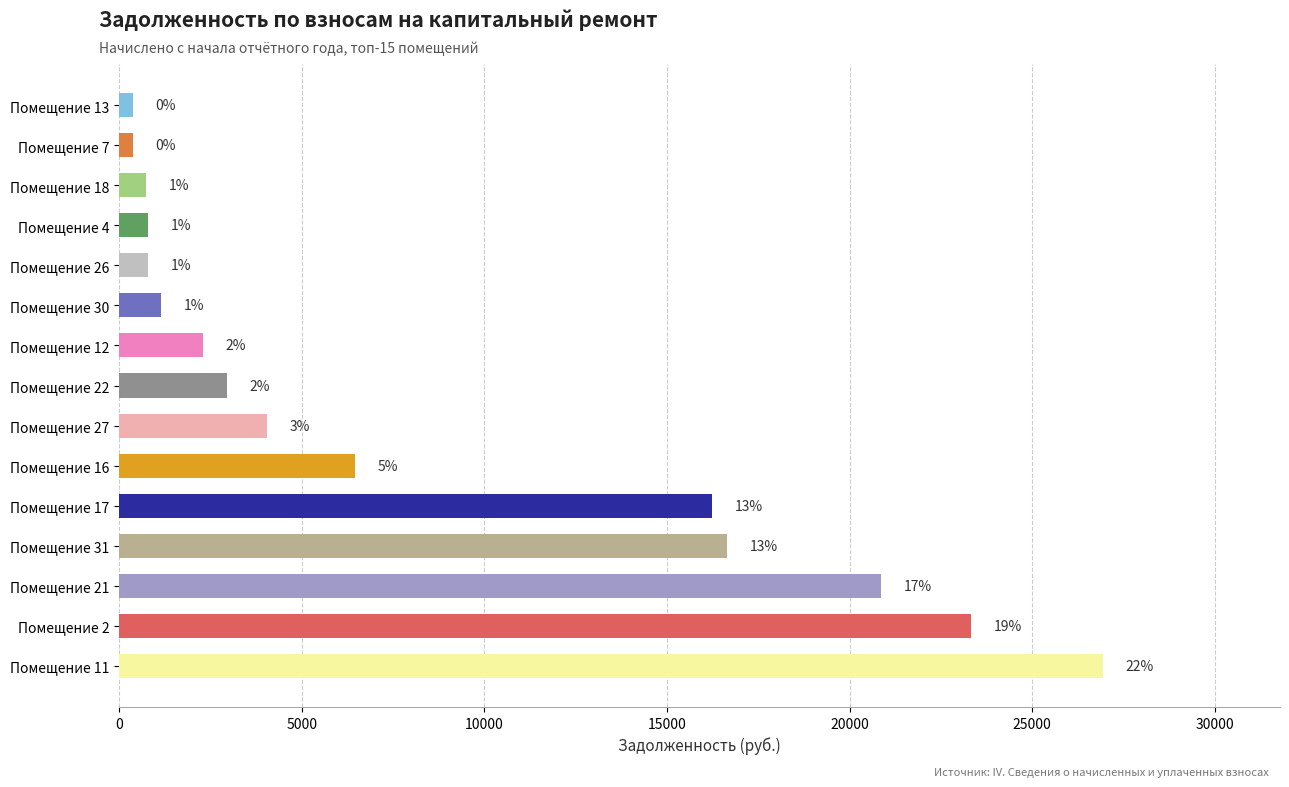

What is the average value?

8265.7